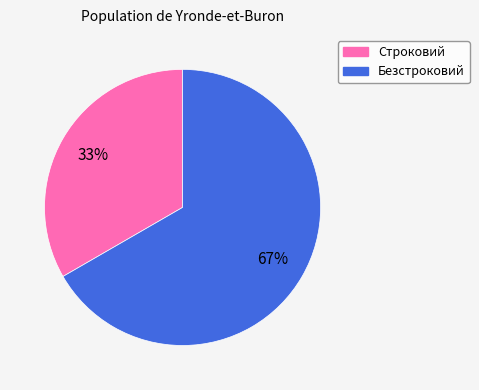

Rank the categories by value from highest to lowest.

Безстроковий, Строковий